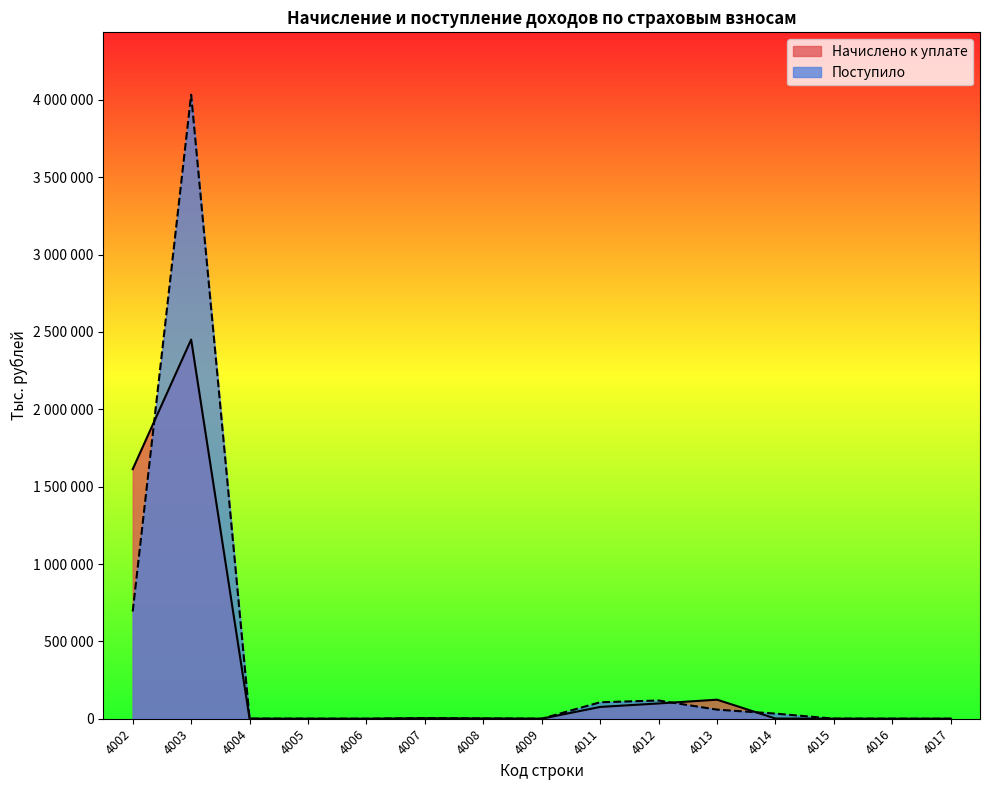

Rank the categories by Начислено к уплате value from highest to lowest.

4003, 4002, 4013, 4012, 4011, 4007, 4008, 4014, 4015, 4009, 4004, 4005, 4016, 4017, 4006